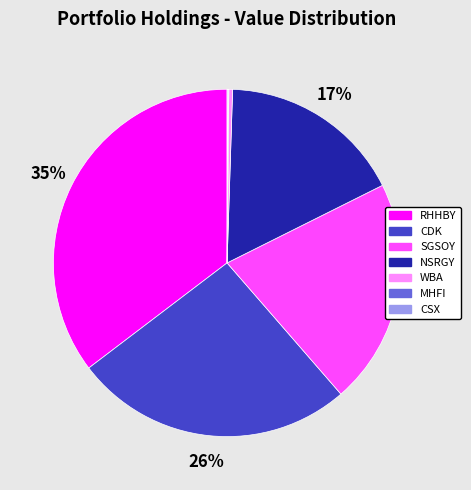

To the nearest percent, what is the average slice percentage?

14%